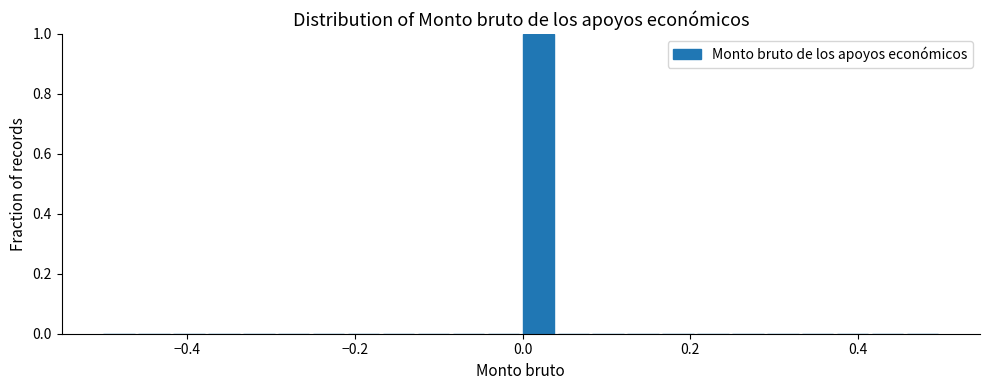

Read against the x-axis, roughly where is the centre of the tallest bar?

0.02